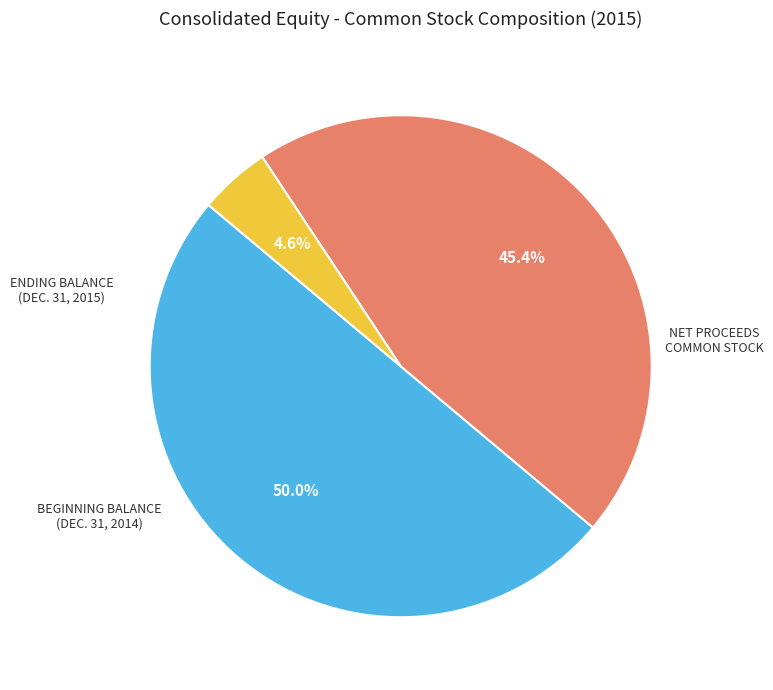

How many slices are in this pie chart?

3